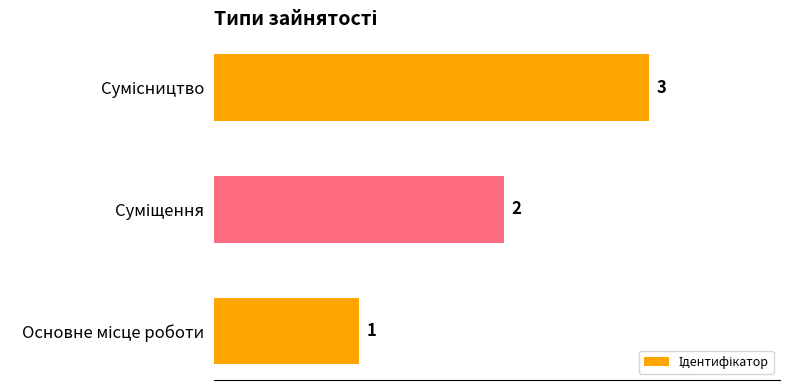

What is the greatest value displayed?

3